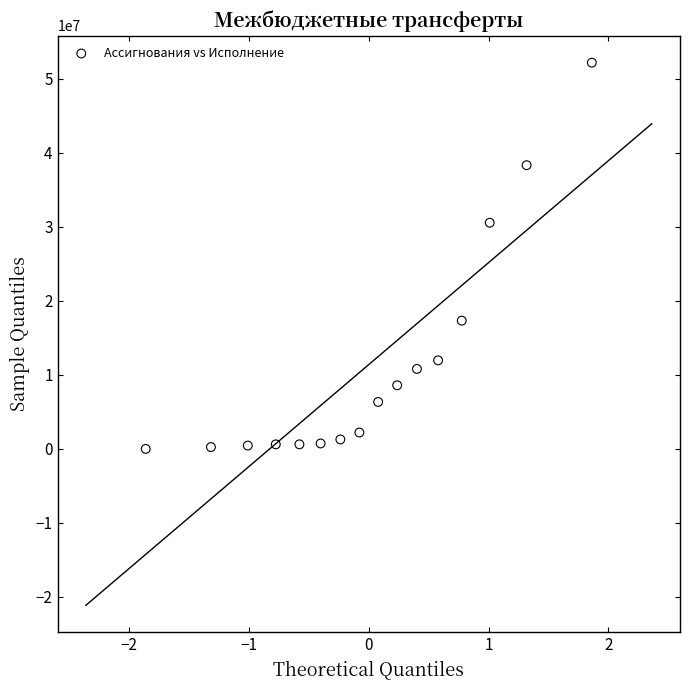

What Y value in the scatter plot is closest to 26078562?

30541350.0